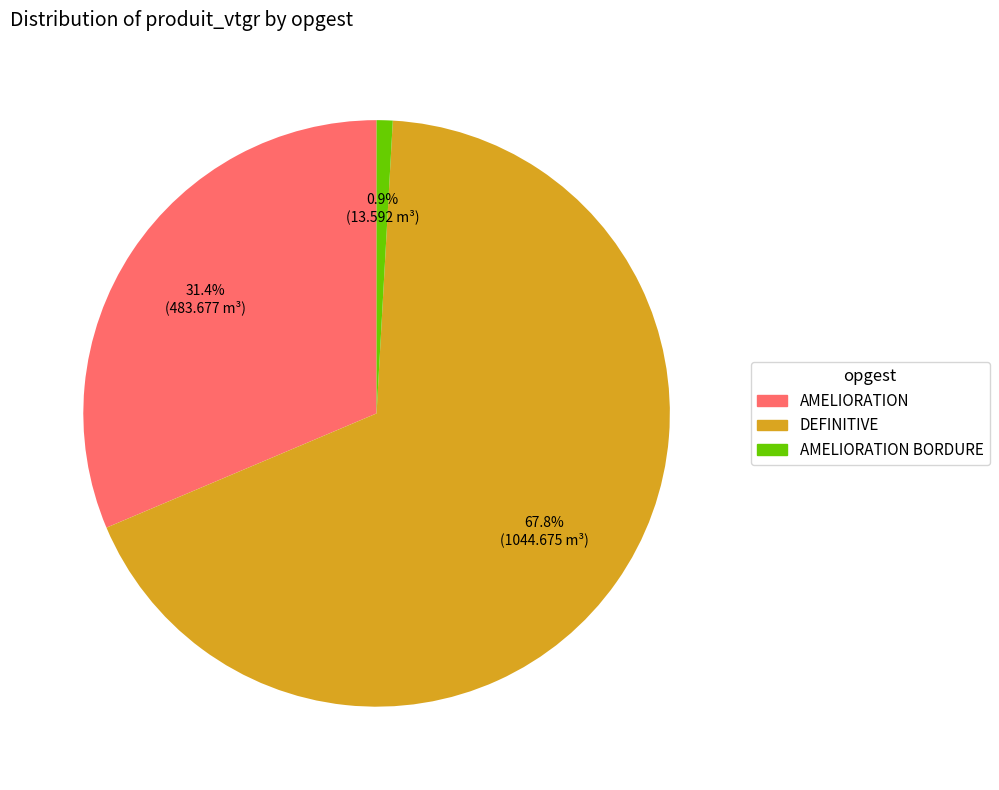

Is there any slice that represents more than half of the pie?

Yes